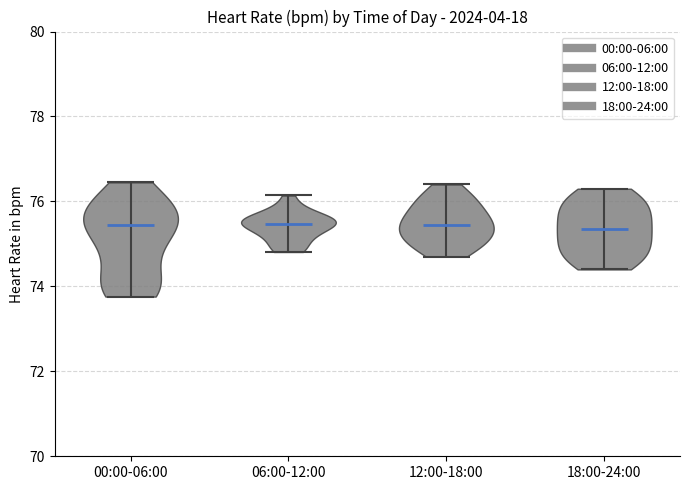

Reading left to right, read every violin against the y-axis: where its median line is, and the lowest and highest points it reaches. The values are not printed on the chart, so give them approximately, as read against the axis.

00:00-06:00: median line 75.4, lowest point 73.8, highest point 76.4
06:00-12:00: median line 75.4, lowest point 74.8, highest point 76.2
12:00-18:00: median line 75.4, lowest point 74.8, highest point 76.4
18:00-24:00: median line 75.4, lowest point 74.4, highest point 76.4